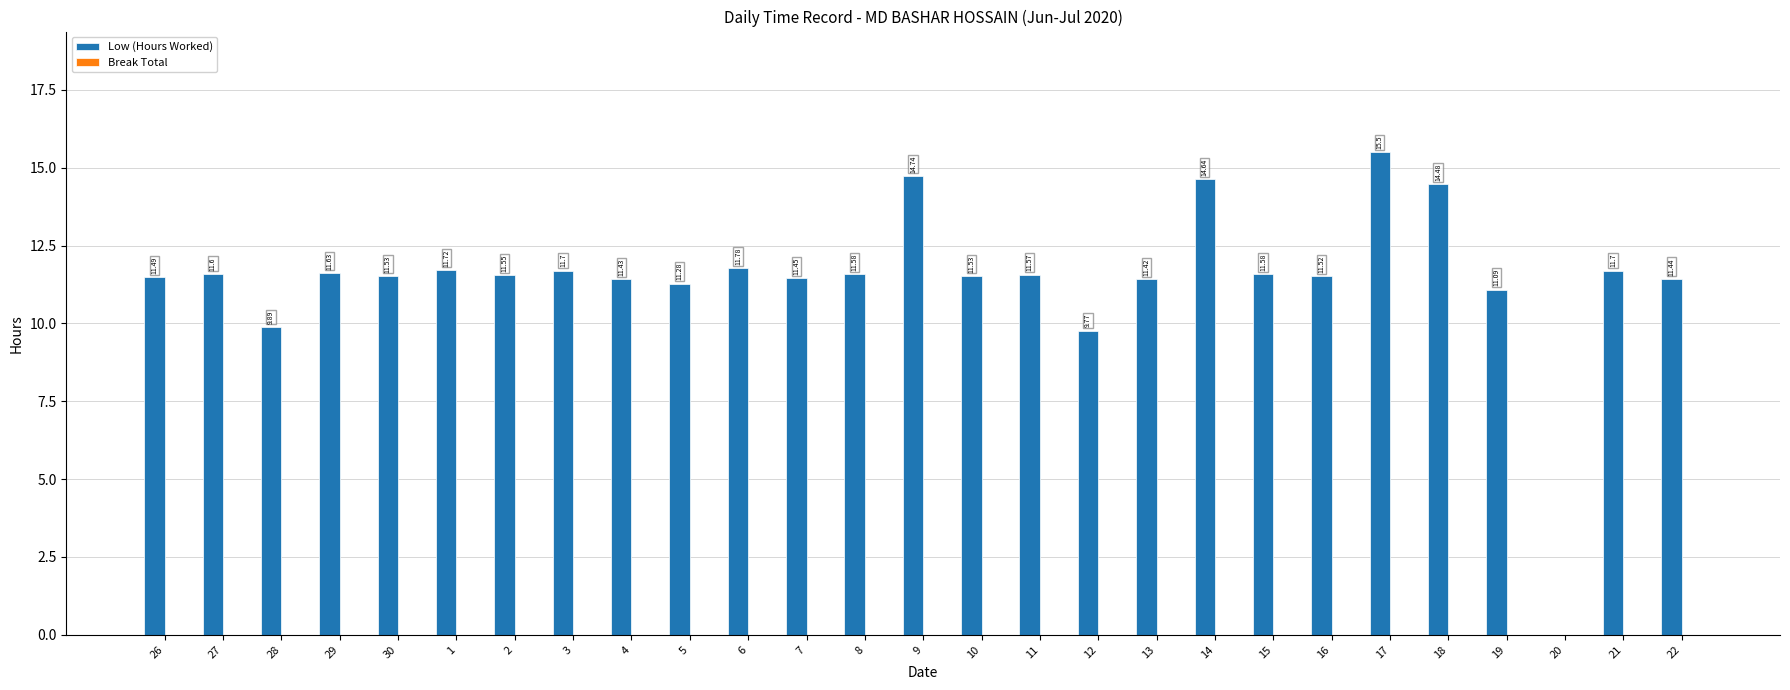

What is the sum of all values?

309.6